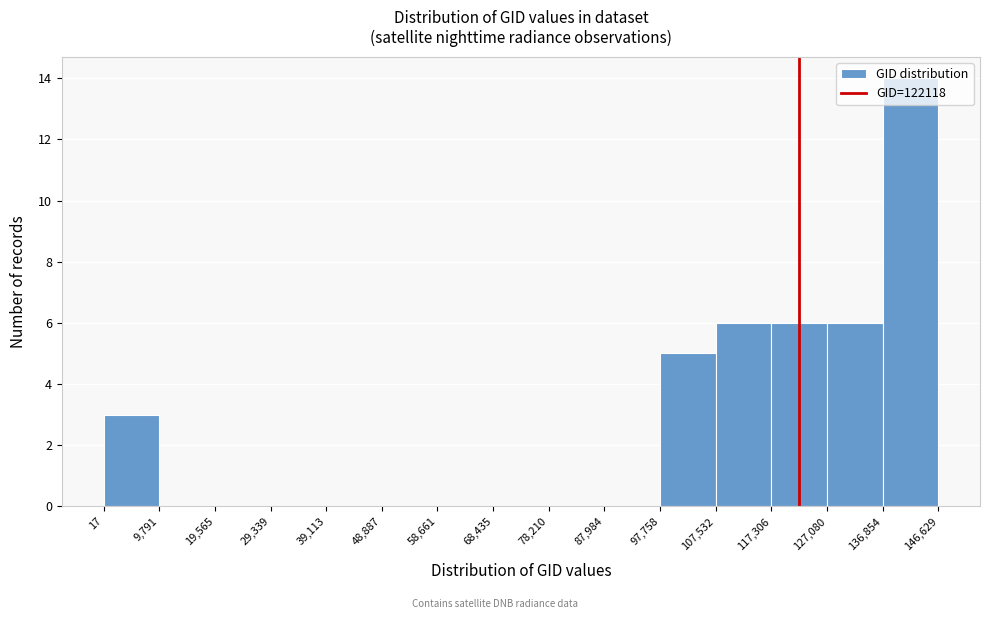

What is the height of the bar covering 107,532 to 117,306 on the x-axis? The values are not printed on the chart, so give them approximately, as read against the axis.

6